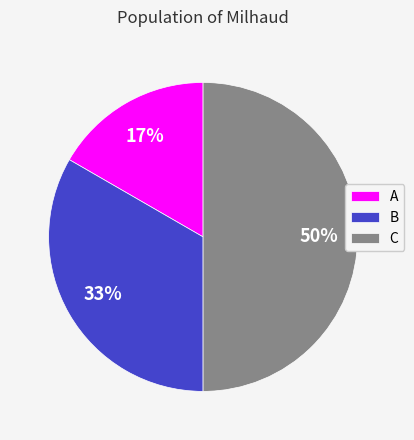

Rank the categories by value from highest to lowest.

C, B, A